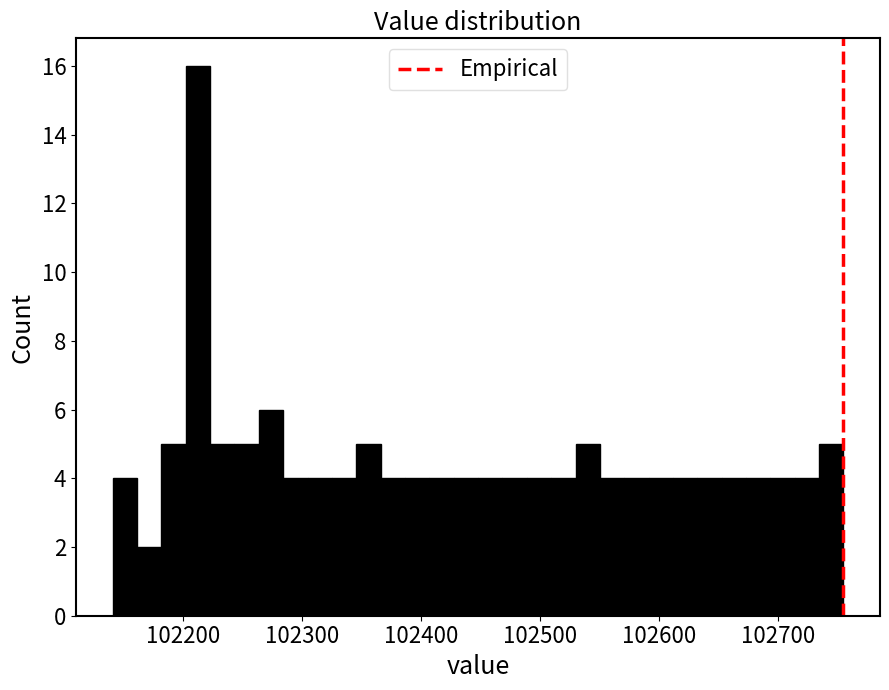

Read against the x-axis, roughly where is the centre of the tallest bar?

102210